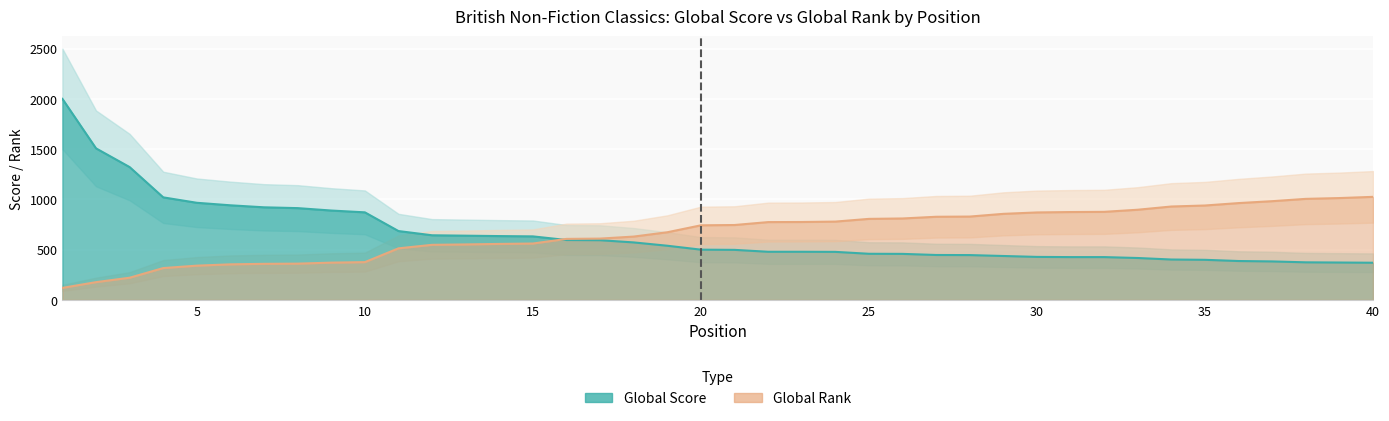

What is the spread (max minus min) of values at 37?

599